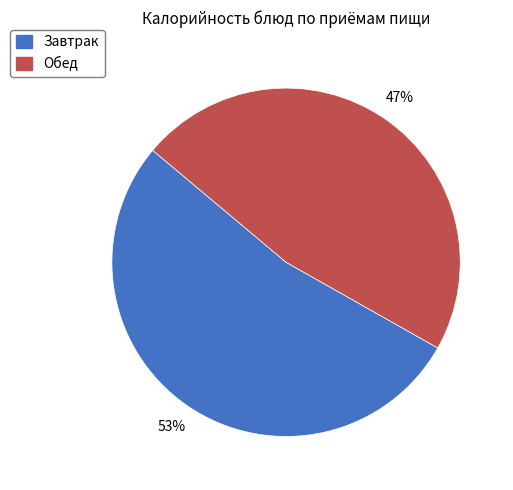

To the nearest percent, what is the average slice percentage?

50%